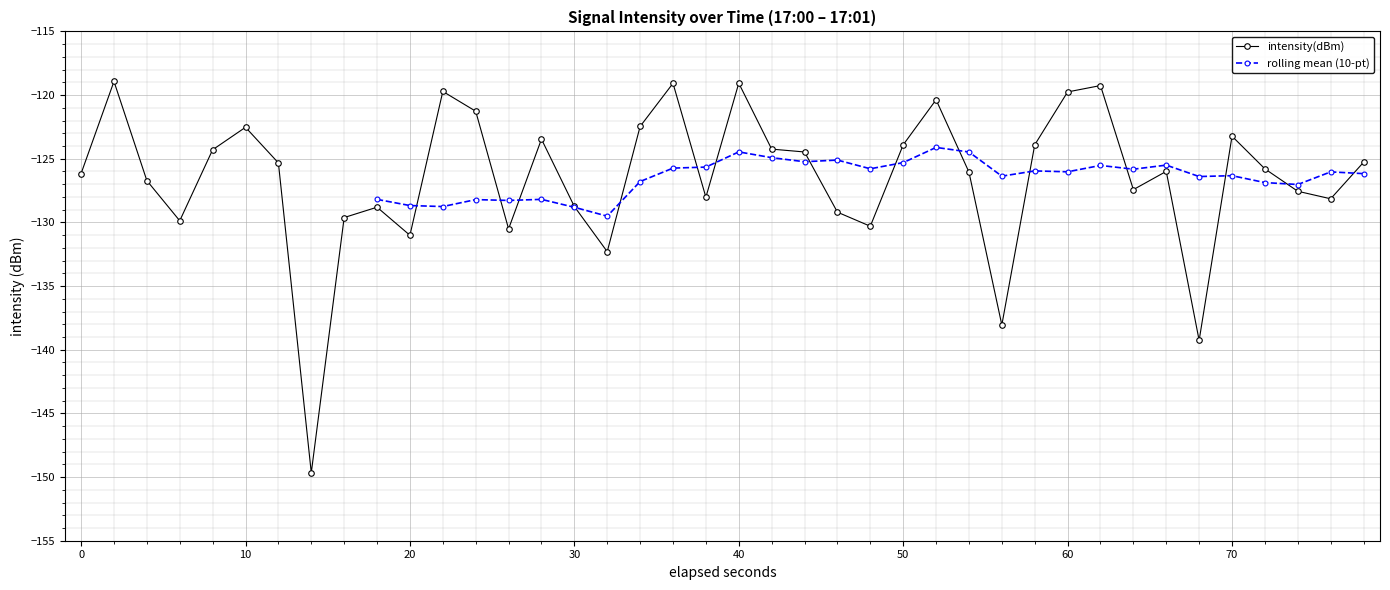

True or false: intensity(dBm) has more than 0 interior local peaks.

True